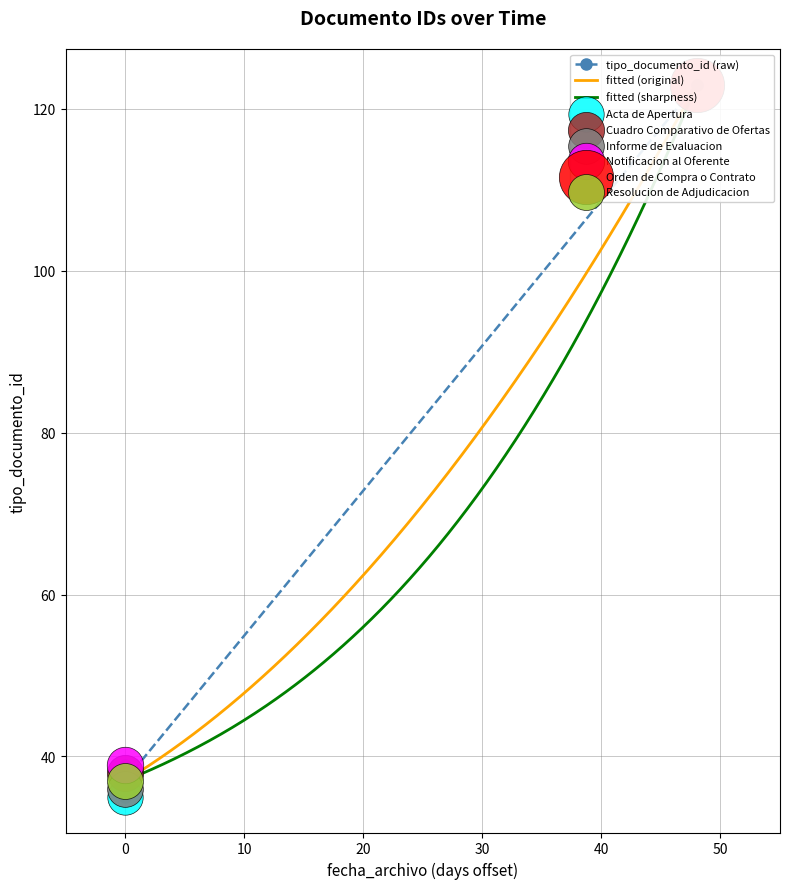

Which has a higher value, 2021-07-07 or 2021-05-20?

2021-07-07